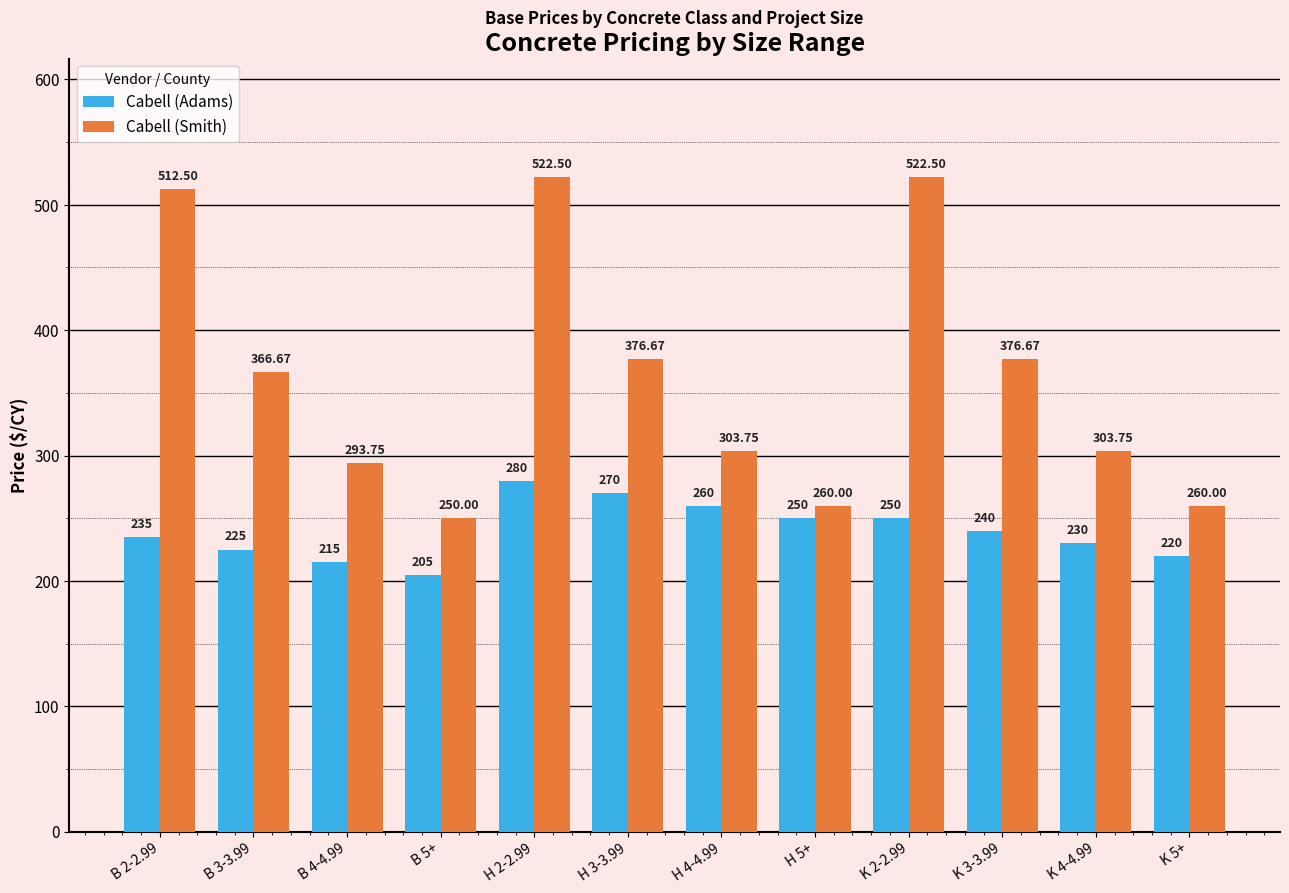

Which series has the largest total across all categories?

Cabell (Smith)